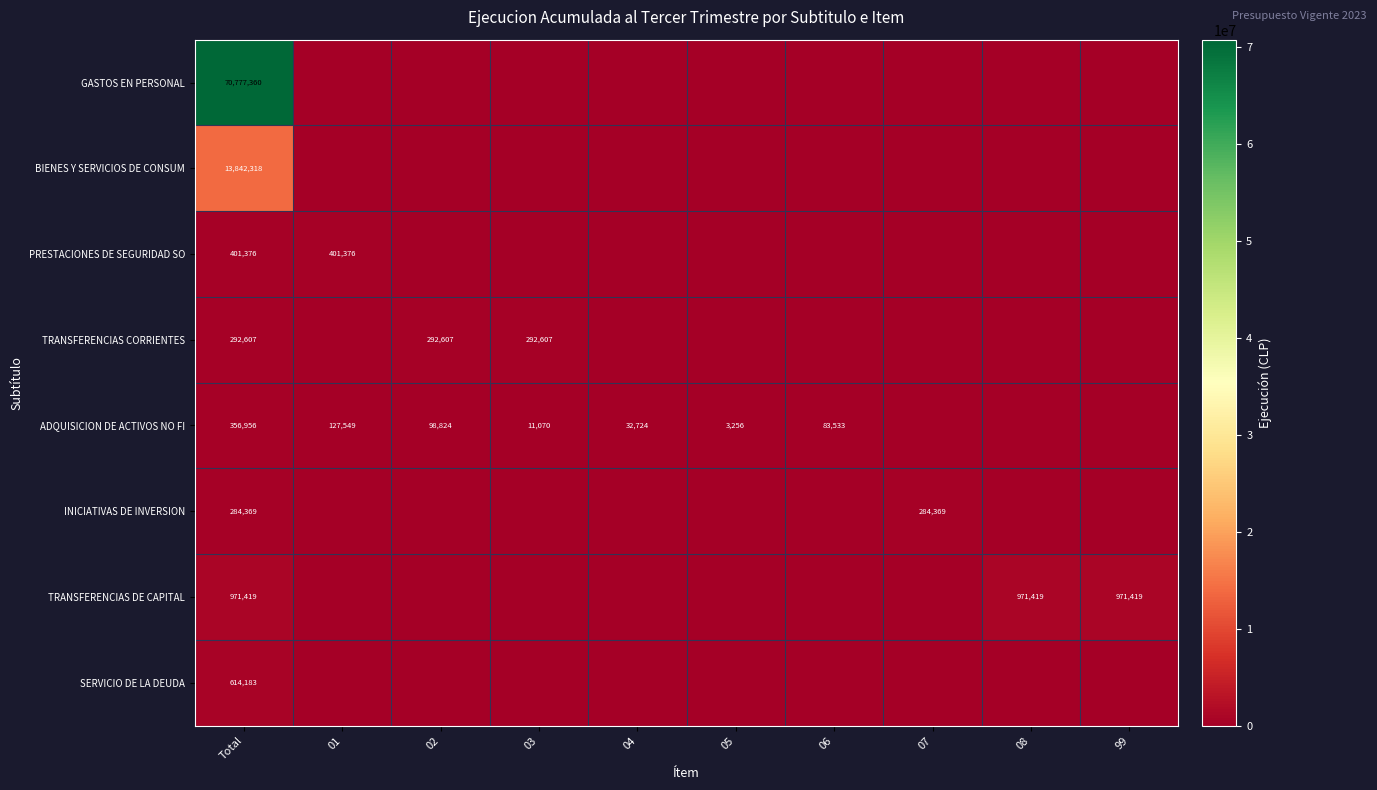

Is it true that BIENES Y SERVICIOS DE CONSUM equals 20848481 at Total?

False